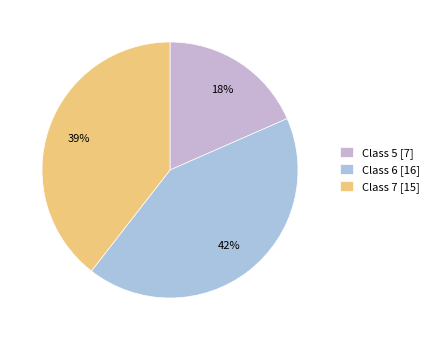

Is there any slice that represents more than half of the pie?

No